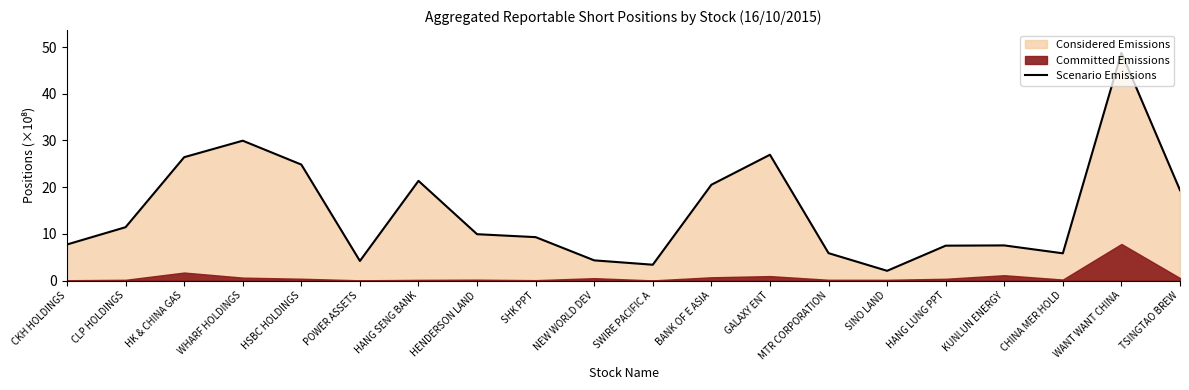

At which label is the value closest to 25?

HSBC HOLDINGS